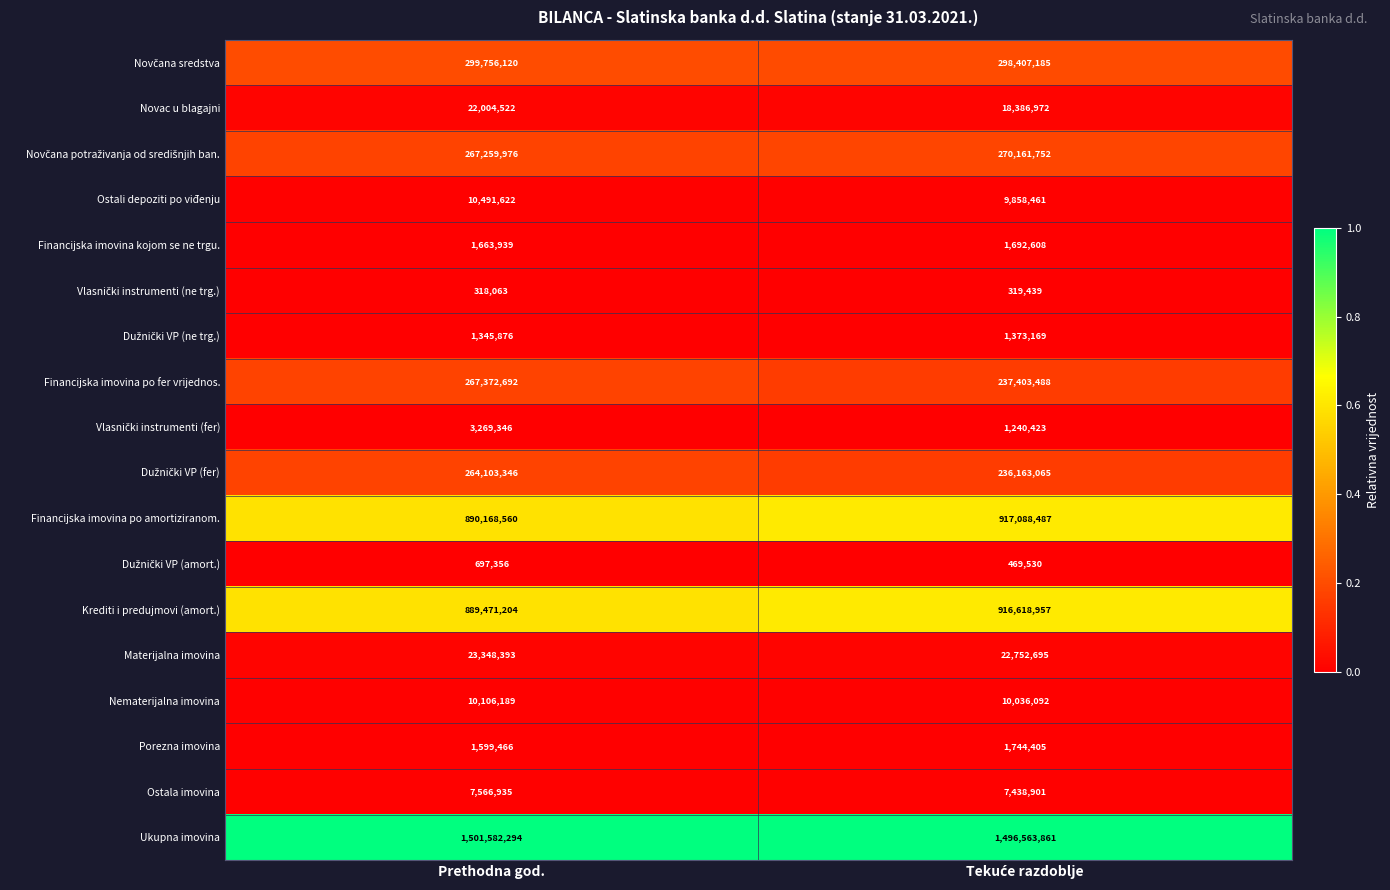

What is the sum of all Novac u blagajni values?

40391494